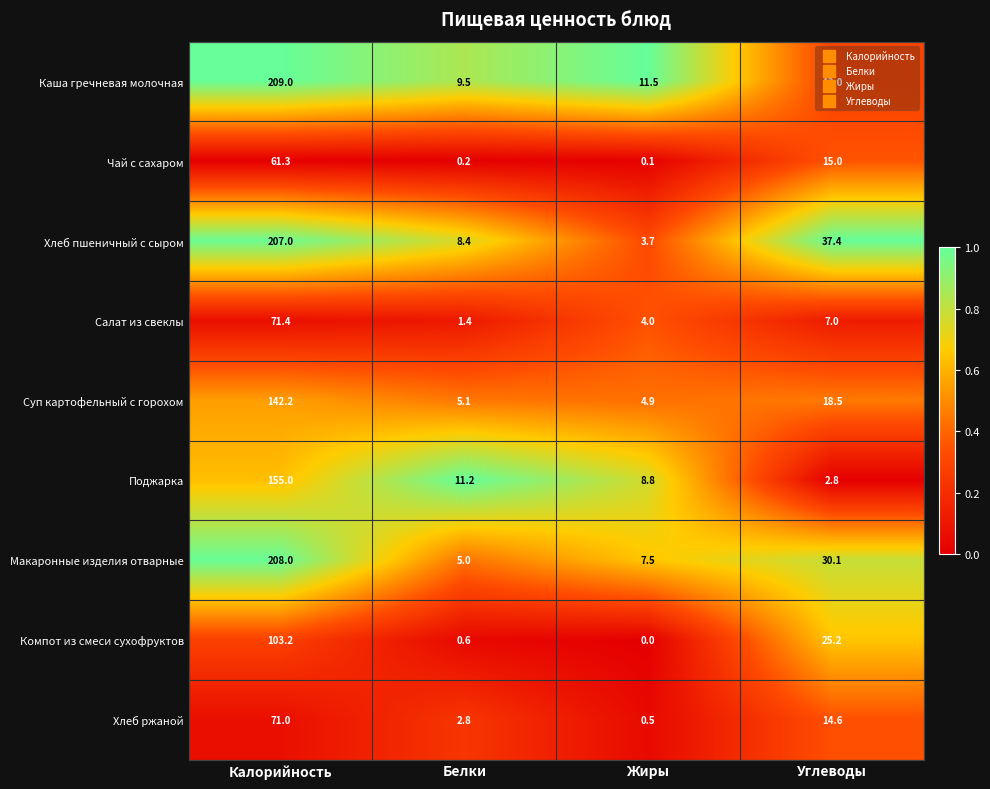

Which series has the largest total across all categories?

Хлеб пшеничный с сыром